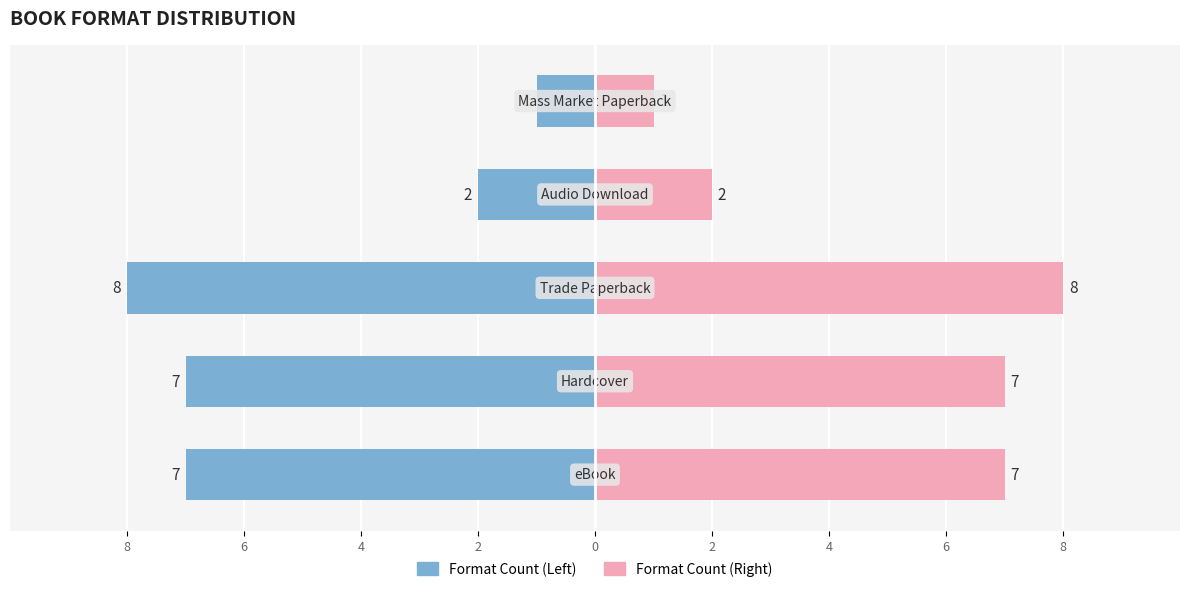

Reading left to right, extract all data points from this chart.

Format Count (Left): 8=-7	6=-7	4=-8	2=-2	0=-1
Format Count (Right): 8=7	6=7	4=8	2=2	0=1